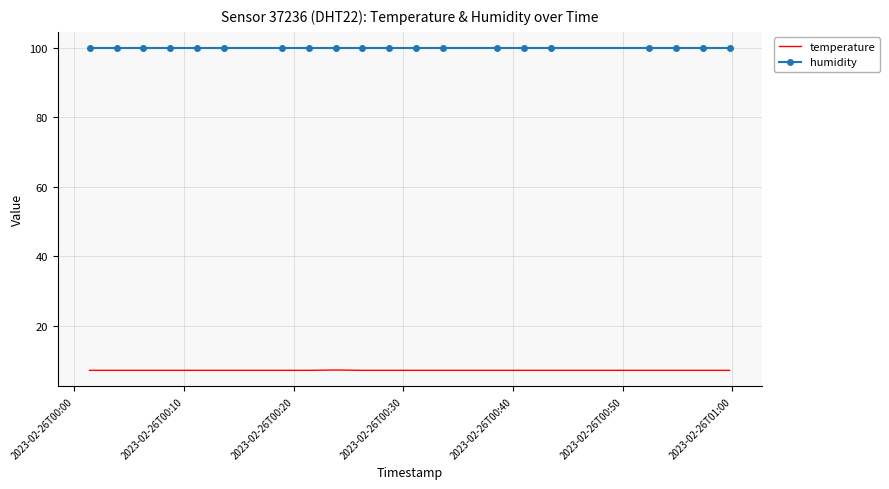

List the series in order of their overall mean, lowest first.

temperature, humidity